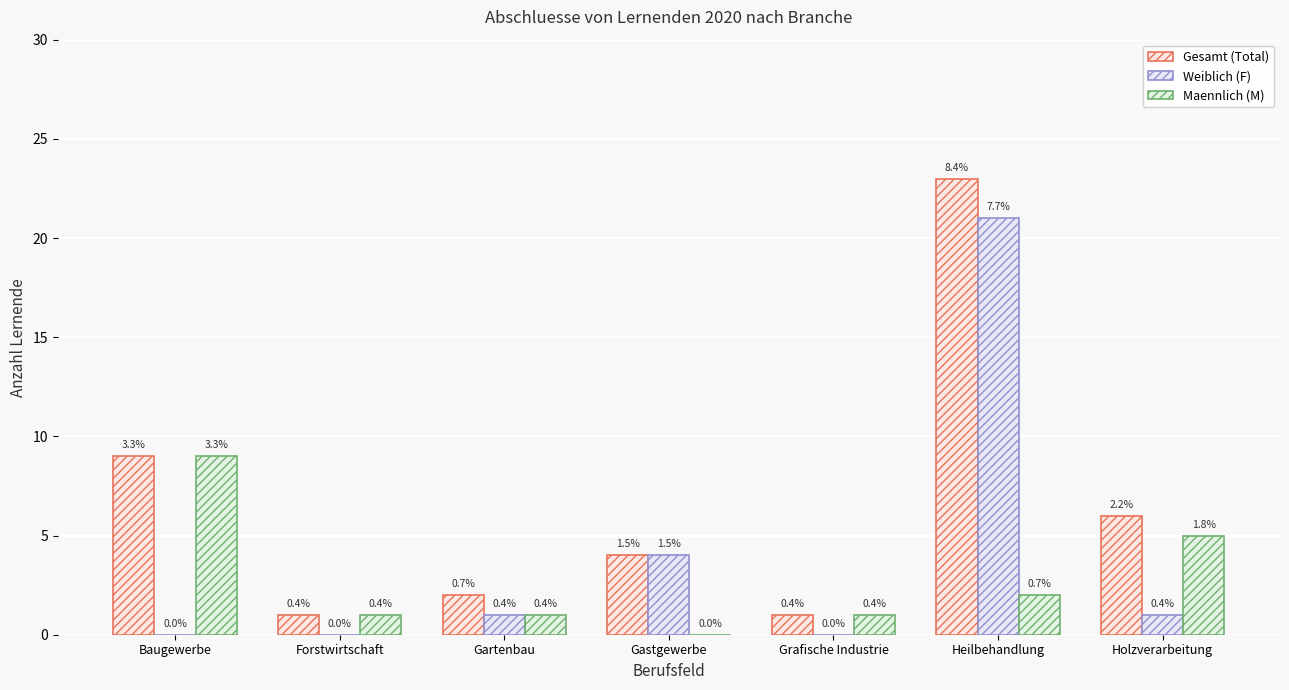

At how many categories does at least one series exceed 0?

7